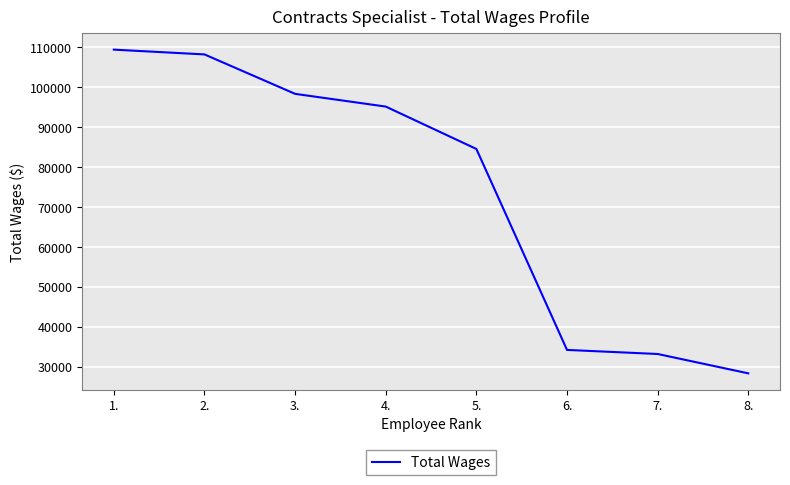

What is the change in value from 4. to 7.?

-62000